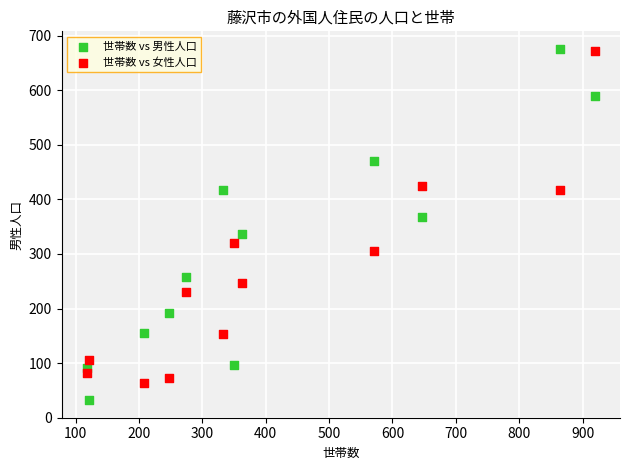

Which series reaches the minimum Y coordinate?

世帯数 vs 男性人口